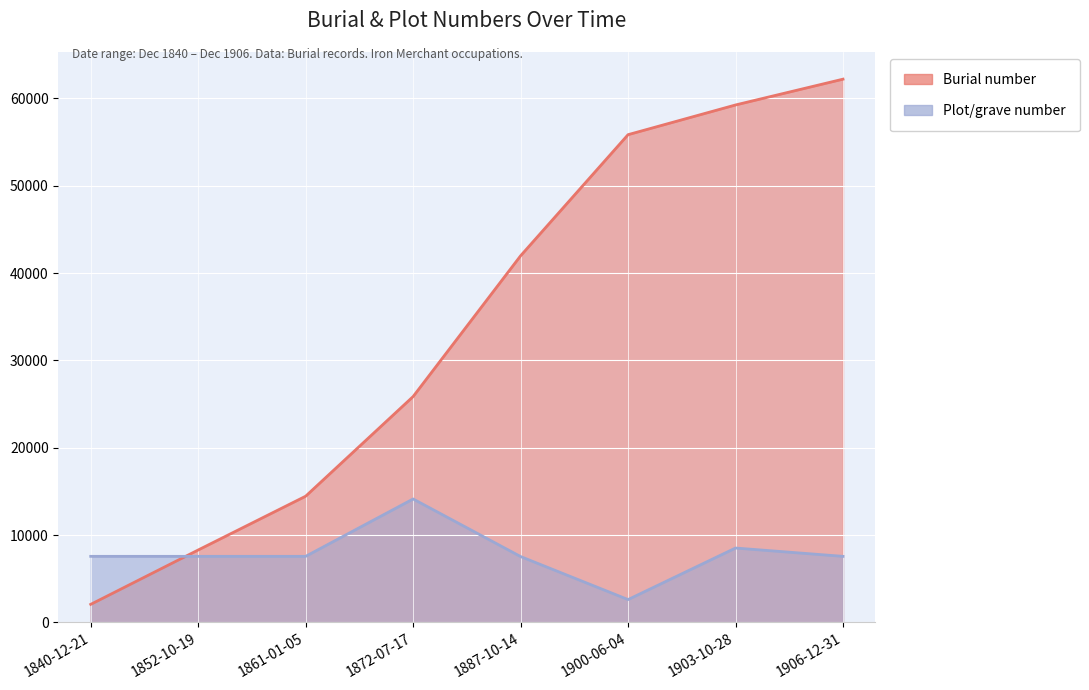

What is the average value of the Plot/grave number series?

7883